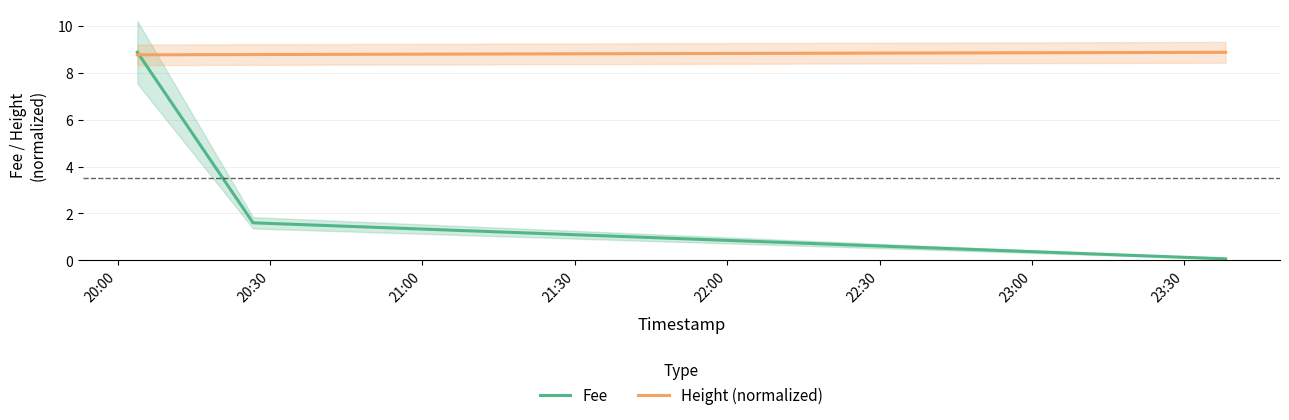

The value of Height (normalized) at 20:30 is 4.6. True or false?

False